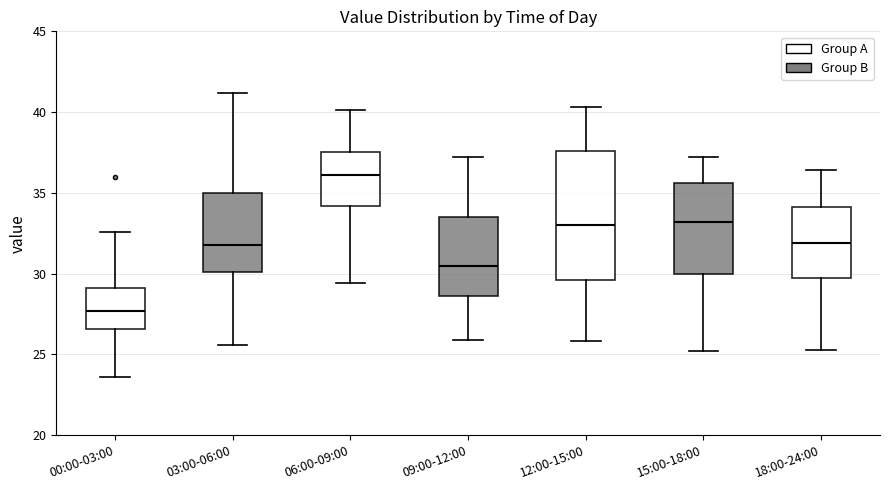

Where does the median line of the box for 00:00-03:00 sit on the y-axis? The values are not printed on the chart, so give them approximately, as read against the axis.

27.5